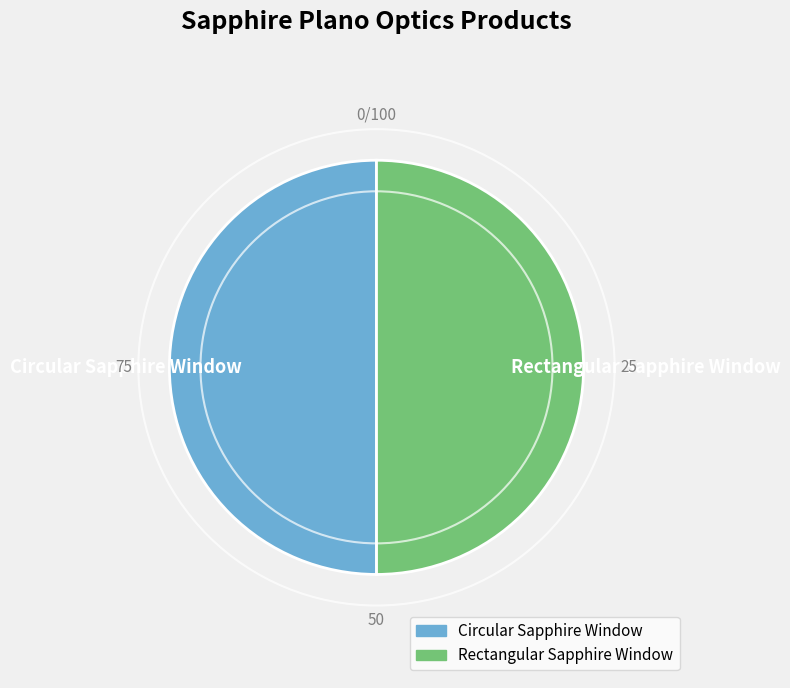

Approximately how many times larger is the value at Circular Sapphire Window compared to Rectangular Sapphire Window?

1.0